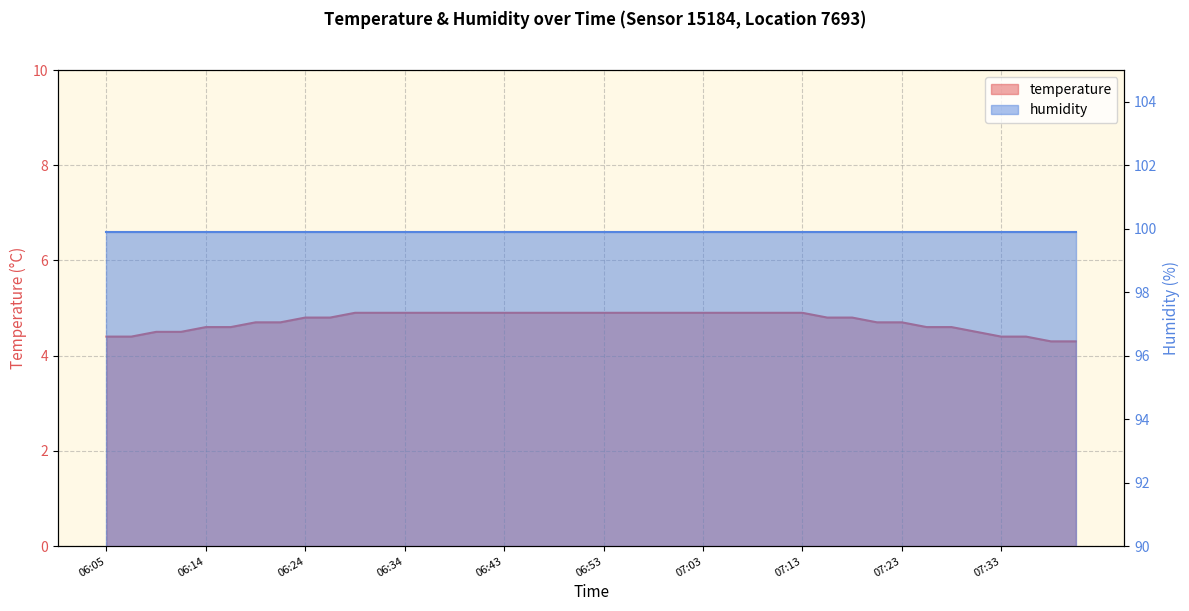

True or false: there are more than 1 points higher than both neighbors.

False